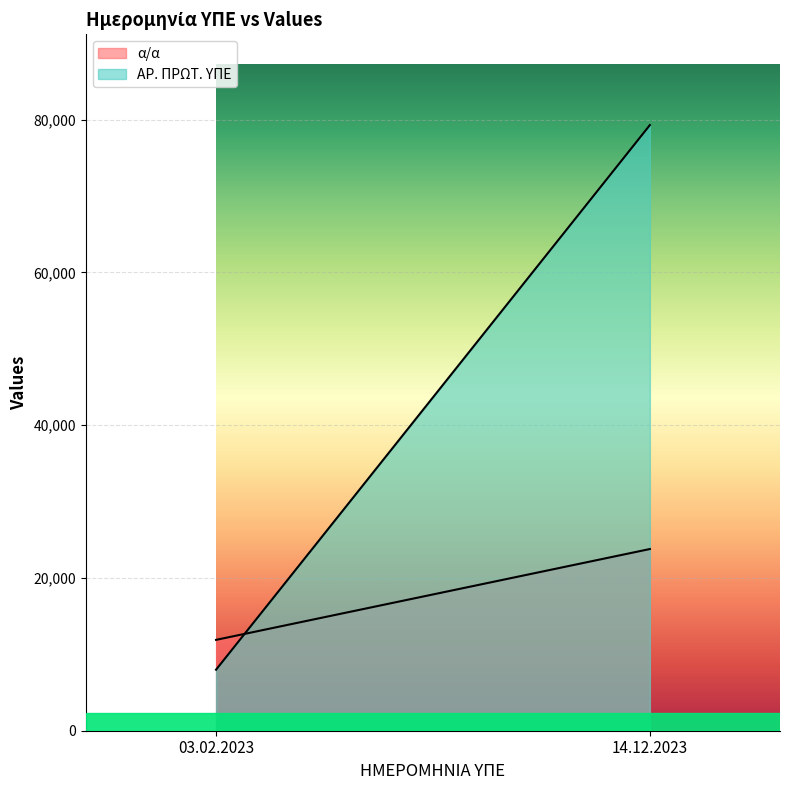

What is the sum of the α/α values at 03.02.2023 and 14.12.2023?

35682.3